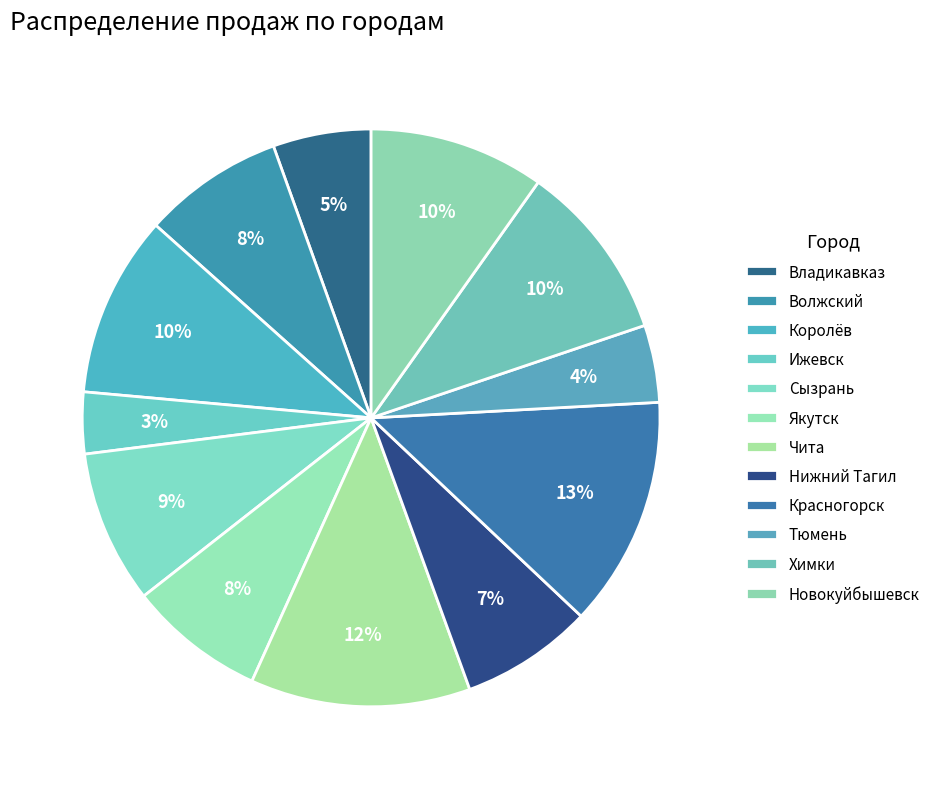

To the nearest percent, what is the combined percentage of Якутск and Ижевск?

11%